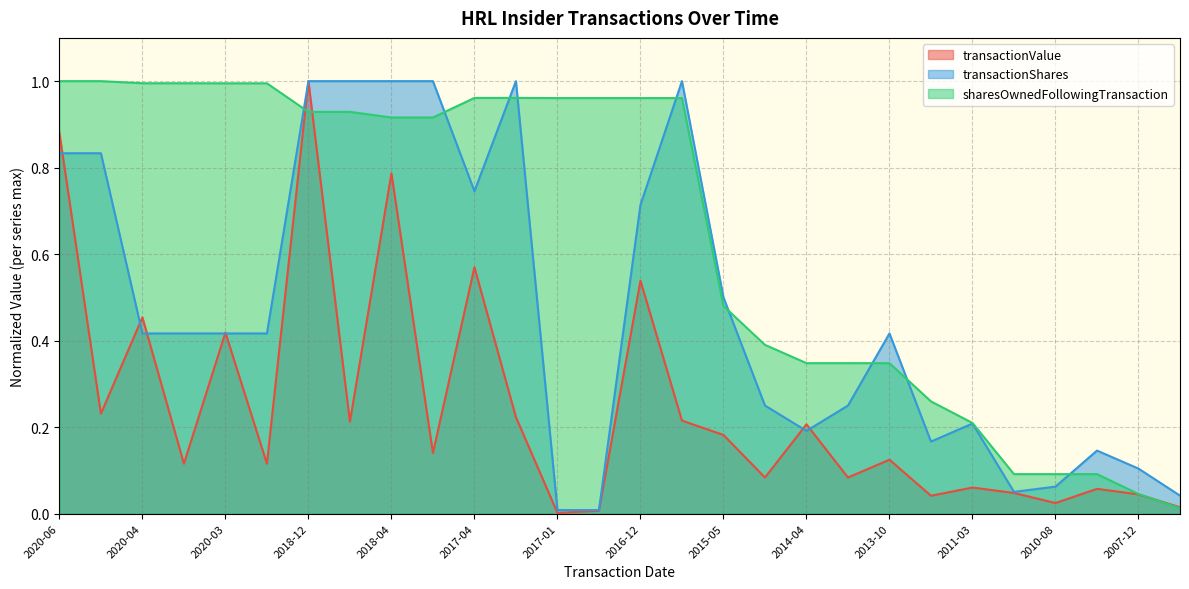

How many interior local peaks does the transactionShares series have?

5